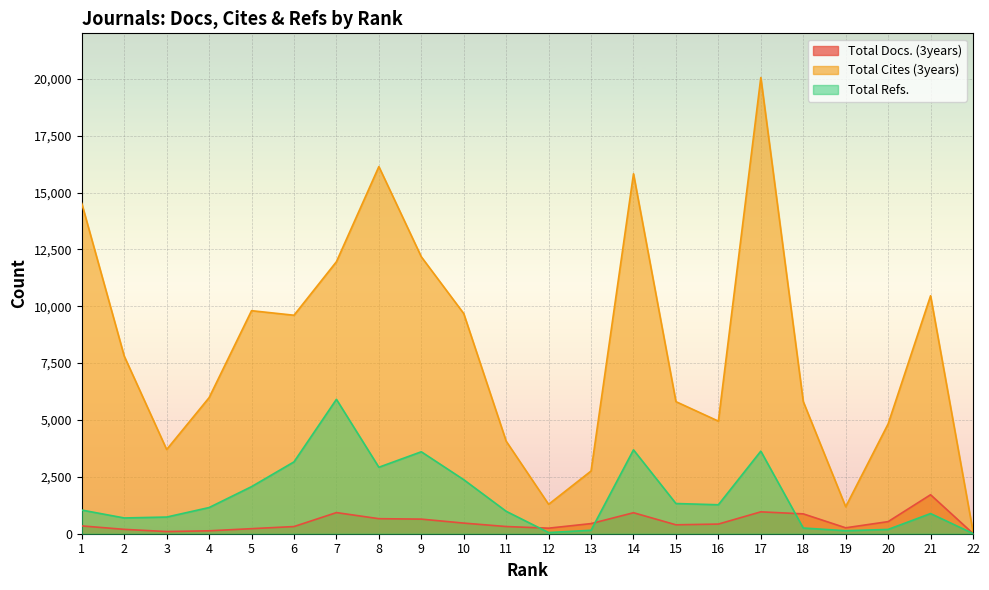

True or false: Total Cites (3years) and Total Docs. (3years) cross at least once.

False